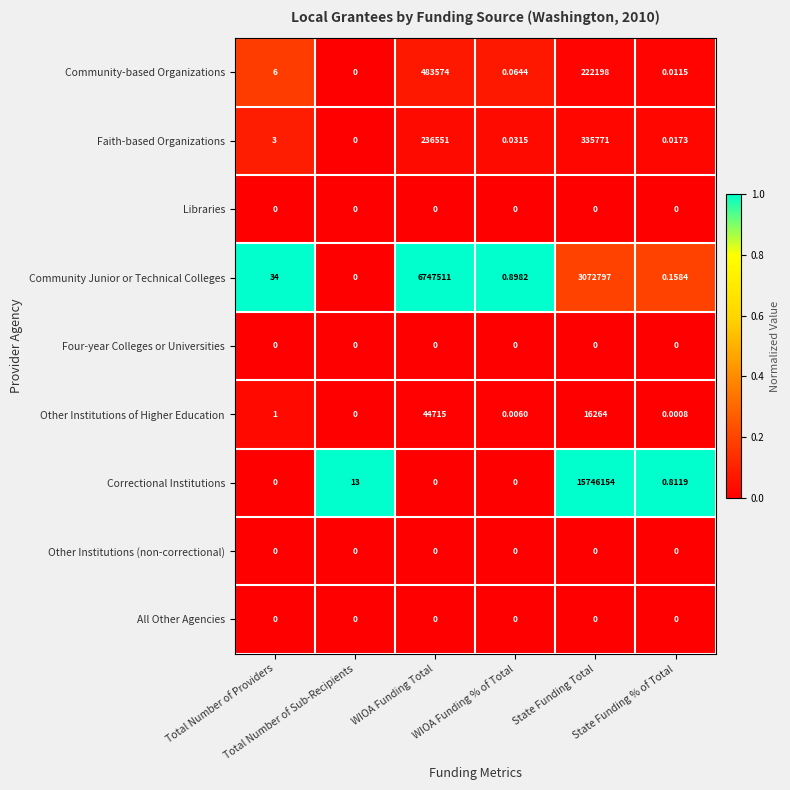

At which category does the chart reach its peak across all series?

State Funding Total